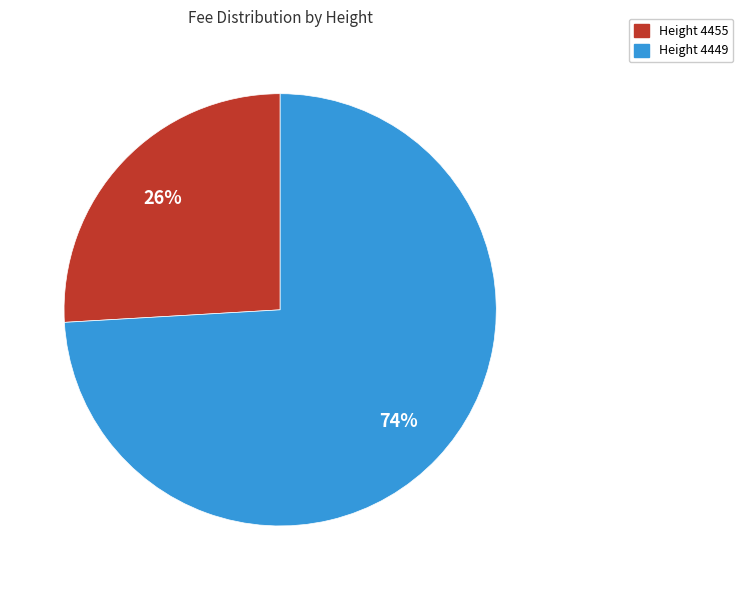

To the nearest percent, what is the difference between the largest and smallest slice percentages?

48%